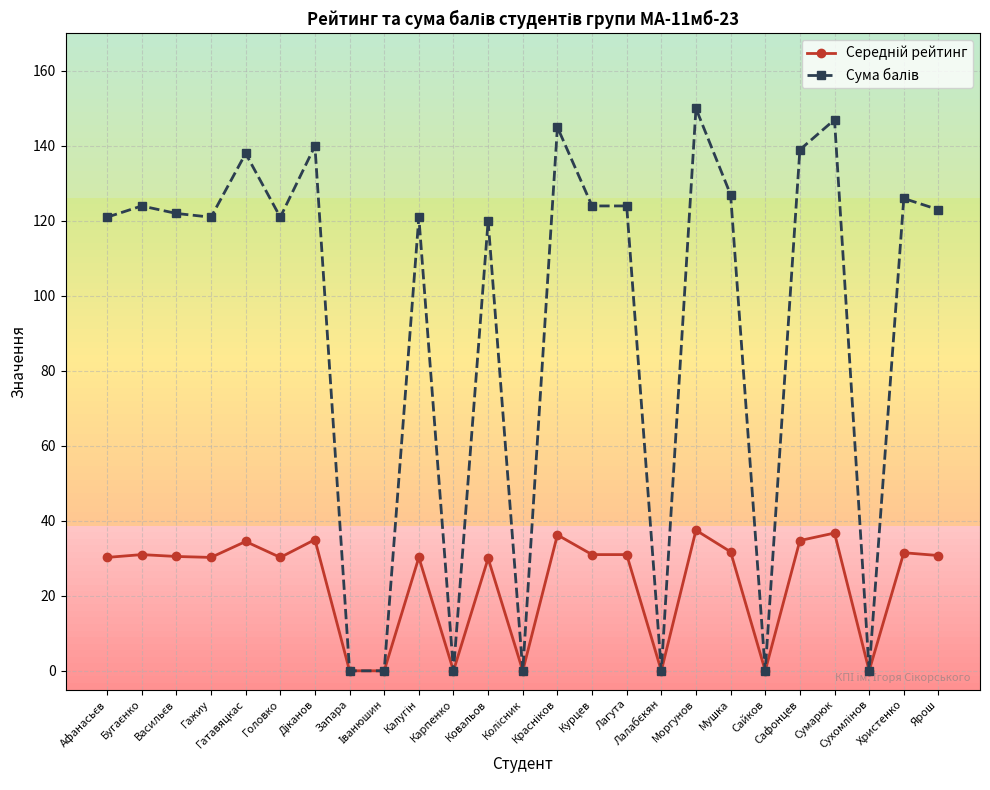

Reading left to right, transcribe all the data shown in this chart.

Середній рейтинг: 30.2	31.0	30.5	30.2	34.5	30.2	35.0	0.0	0.0	30.2	0.0	30.0	0.0	36.2	31.0	31.0	0.0	37.5	31.8	0.0	34.8	36.8	0.0	31.5	30.8
Сума балів: 121.0	124.0	122.0	121.0	138.0	121.0	140.0	0.0	0.0	121.0	0.0	120.0	0.0	145.0	124.0	124.0	0.0	150.0	127.0	0.0	139.0	147.0	0.0	126.0	123.0